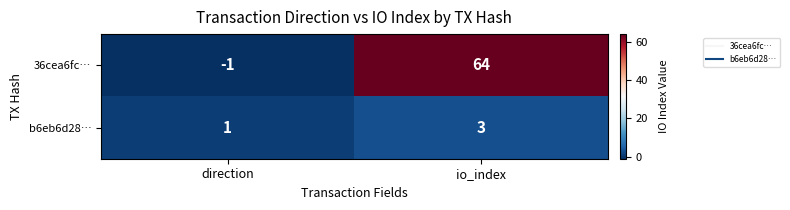

What is the sum of all b6eb6d28… values?

4